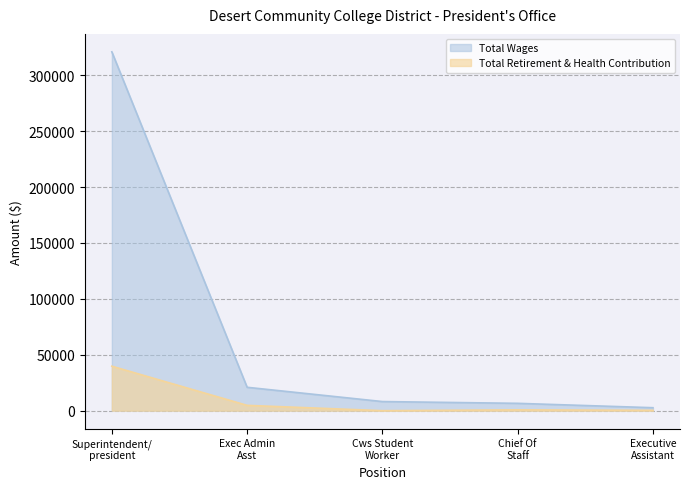

What is the difference between the second highest and minimum values in the Total Retirement & Health Contribution series?

4760